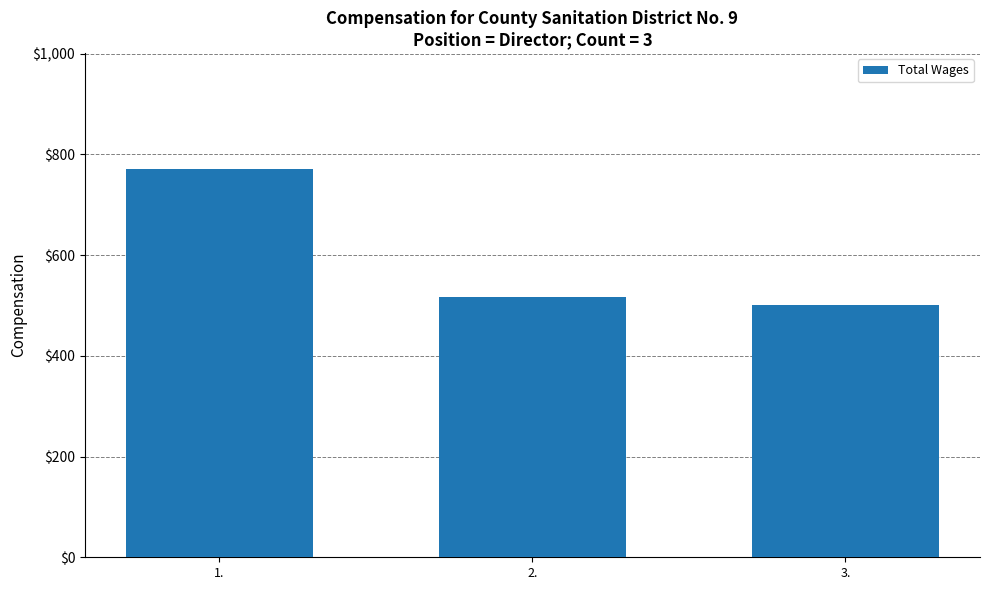

At which category does the chart reach its peak across all series?

1.